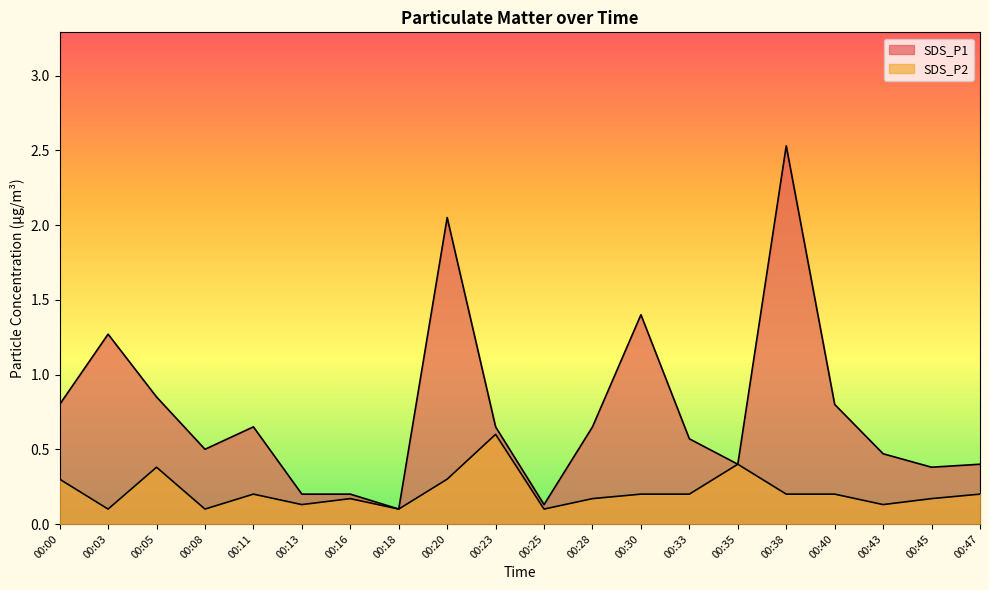

What are all the series names shown in the legend?

SDS_P1, SDS_P2